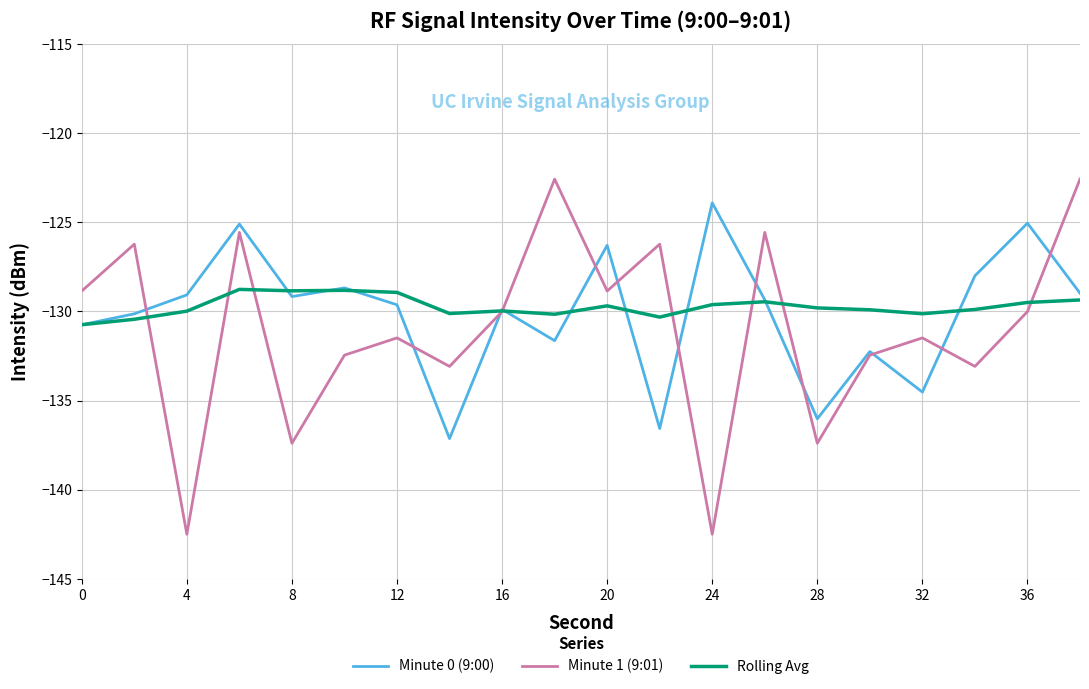

Rank the series by their maximum value, from highest to lowest.

Minute 1 (9:01), Minute 0 (9:00), Rolling Avg